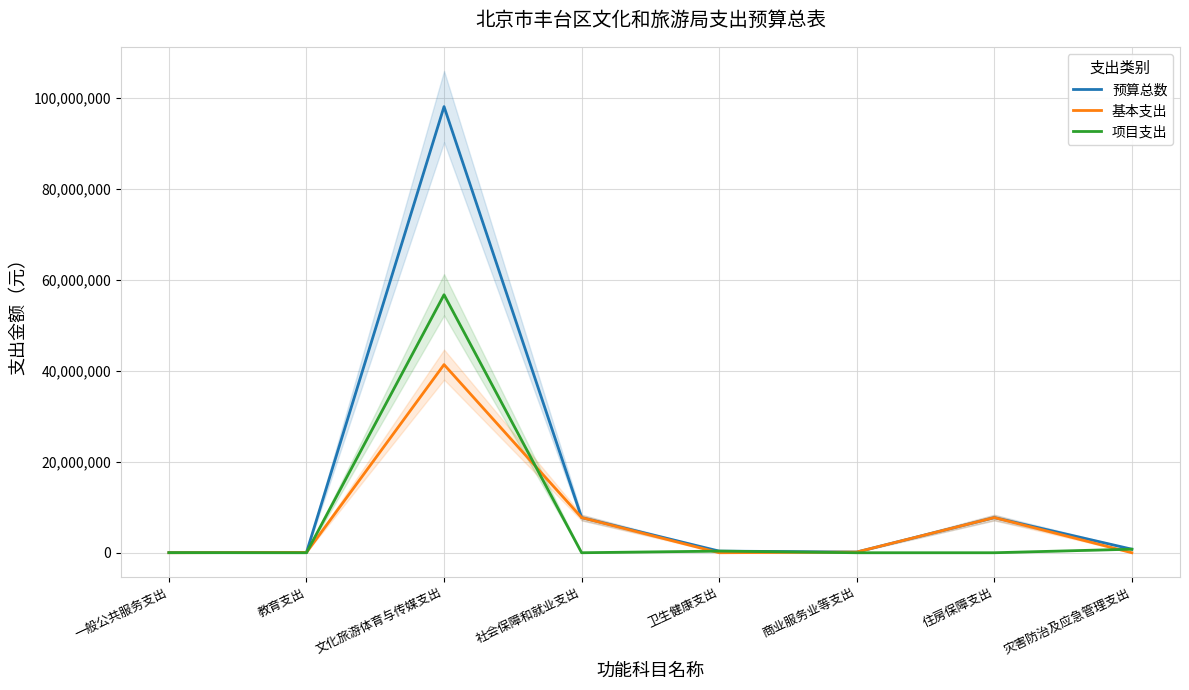

Which series has the largest total across all categories?

预算总数